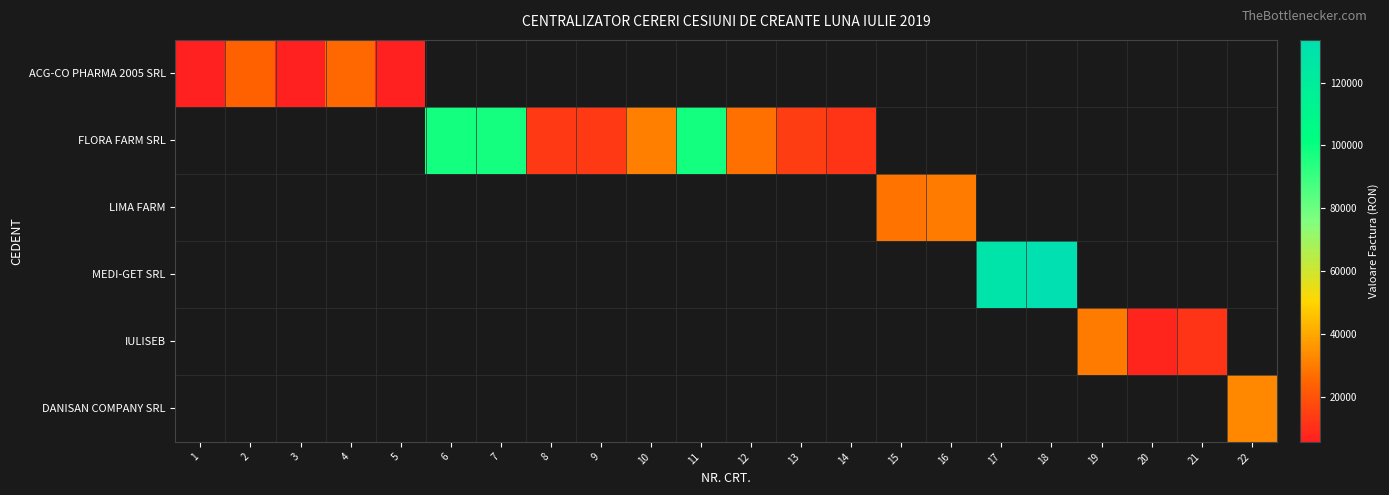

Reading left to right, list all the values displayed in this chart.

ACG-CO PHARMA 2005 SRL: 1=5971.0	2=23803.4	3=5545.6	4=25423.1	5=5557.7	6=0.0	7=0.0	8=0.0	9=0.0	10=0.0	11=0.0	12=0.0	13=0.0	14=0.0	15=0.0	16=0.0	17=0.0	18=0.0	19=0.0	20=0.0	21=0.0	22=0.0
FLORA FARM SRL: 1=0.0	2=0.0	3=0.0	4=0.0	5=0.0	6=98045.0	7=97524.1	8=12676.0	9=12818.1	10=30592.7	11=98045.0	12=27124.8	13=13802.4	14=11263.3	15=0.0	16=0.0	17=0.0	18=0.0	19=0.0	20=0.0	21=0.0	22=0.0
LIMA FARM: 1=0.0	2=0.0	3=0.0	4=0.0	5=0.0	6=0.0	7=0.0	8=0.0	9=0.0	10=0.0	11=0.0	12=0.0	13=0.0	14=0.0	15=28134.1	16=30017.6	17=0.0	18=0.0	19=0.0	20=0.0	21=0.0	22=0.0
MEDI-GET SRL: 1=0.0	2=0.0	3=0.0	4=0.0	5=0.0	6=0.0	7=0.0	8=0.0	9=0.0	10=0.0	11=0.0	12=0.0	13=0.0	14=0.0	15=0.0	16=0.0	17=129608.6	18=133636.0	19=0.0	20=0.0	21=0.0	22=0.0
IULISEB: 1=0.0	2=0.0	3=0.0	4=0.0	5=0.0	6=0.0	7=0.0	8=0.0	9=0.0	10=0.0	11=0.0	12=0.0	13=0.0	14=0.0	15=0.0	16=0.0	17=0.0	18=0.0	19=29700.1	20=7208.6	21=11494.0	22=0.0
DANISAN COMPANY SRL: 1=0.0	2=0.0	3=0.0	4=0.0	5=0.0	6=0.0	7=0.0	8=0.0	9=0.0	10=0.0	11=0.0	12=0.0	13=0.0	14=0.0	15=0.0	16=0.0	17=0.0	18=0.0	19=0.0	20=0.0	21=0.0	22=32638.3